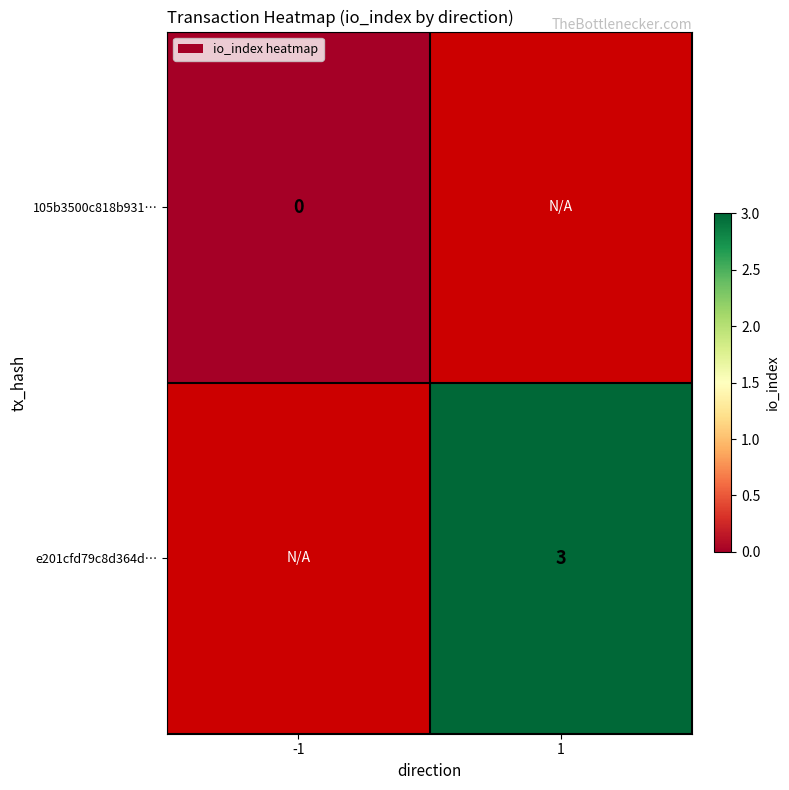

Is it true that e201cfd79c8d364d… equals 3 at 1?

True